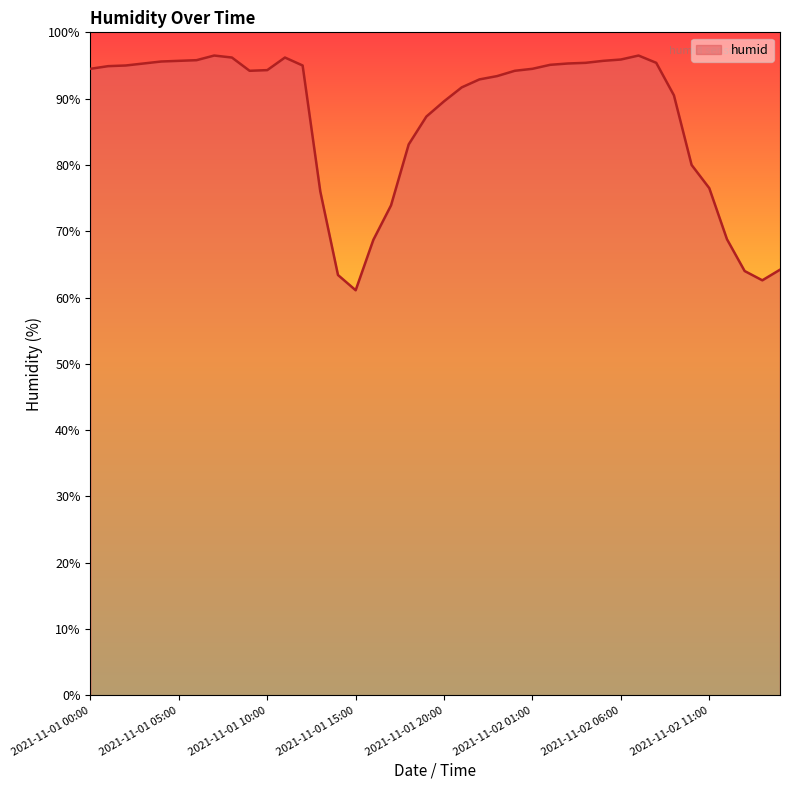

What is the smallest value displayed?

61.1